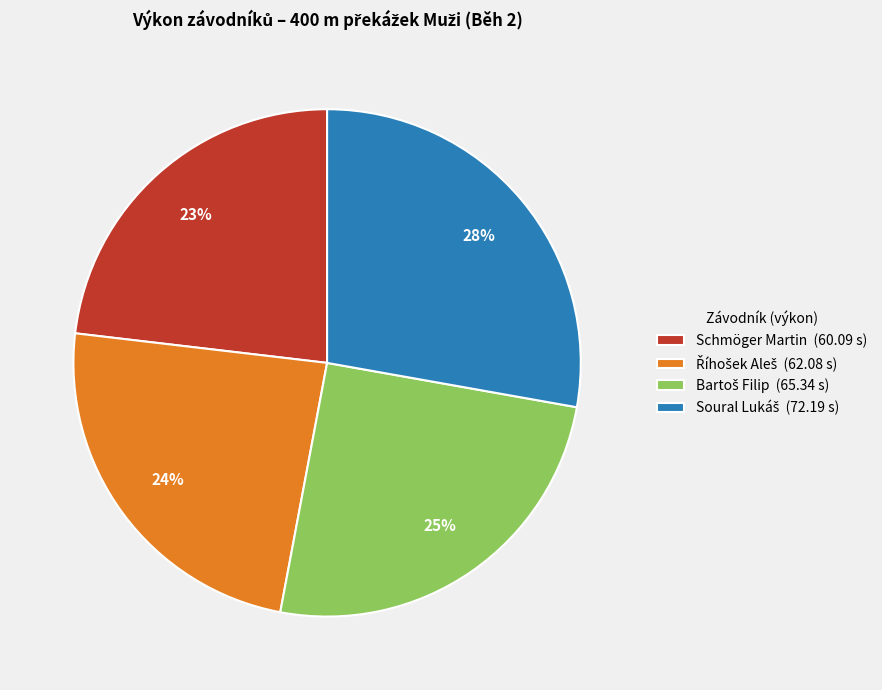

To the nearest percent, what portion does Schmöger Martin (60.09 s) represent?

23%